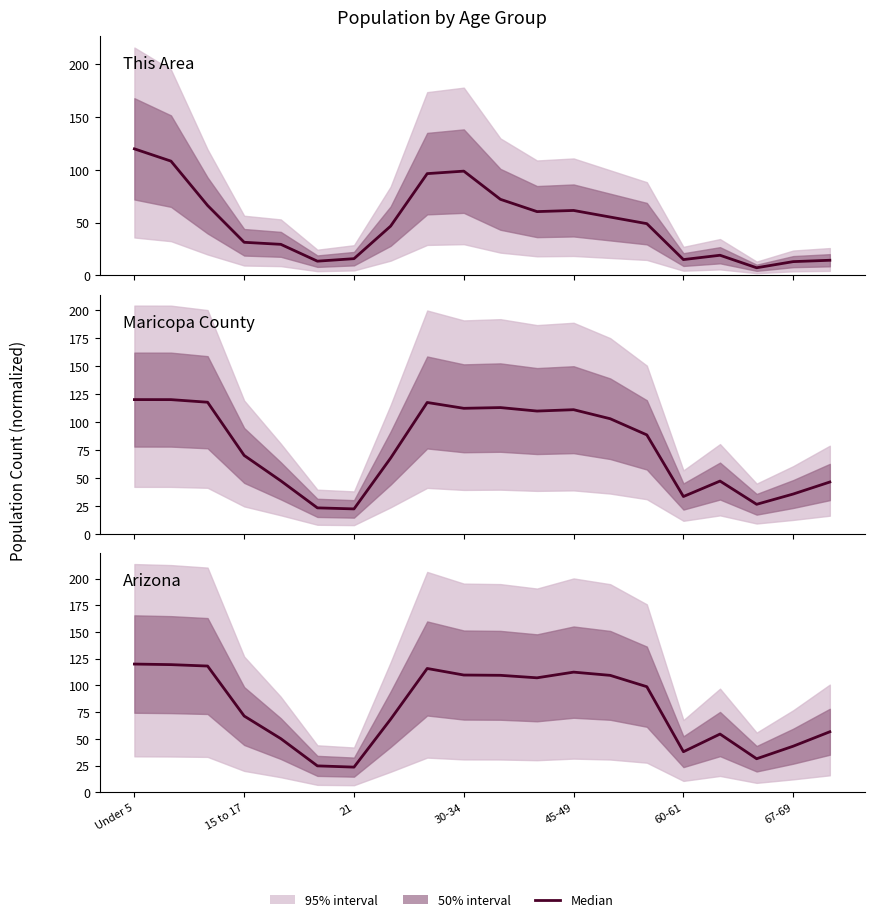

Is the value of This Area at 8 greater than the value of Arizona at 12?

No